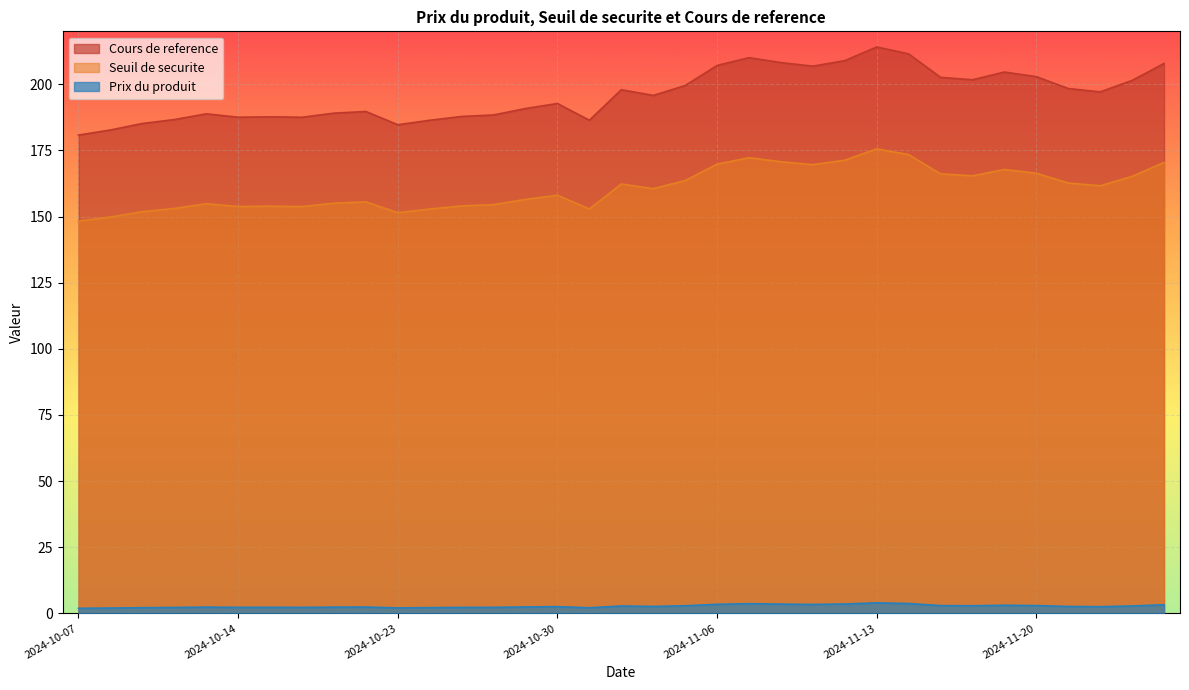

How many data points in Seuil de securite are above 160?

18